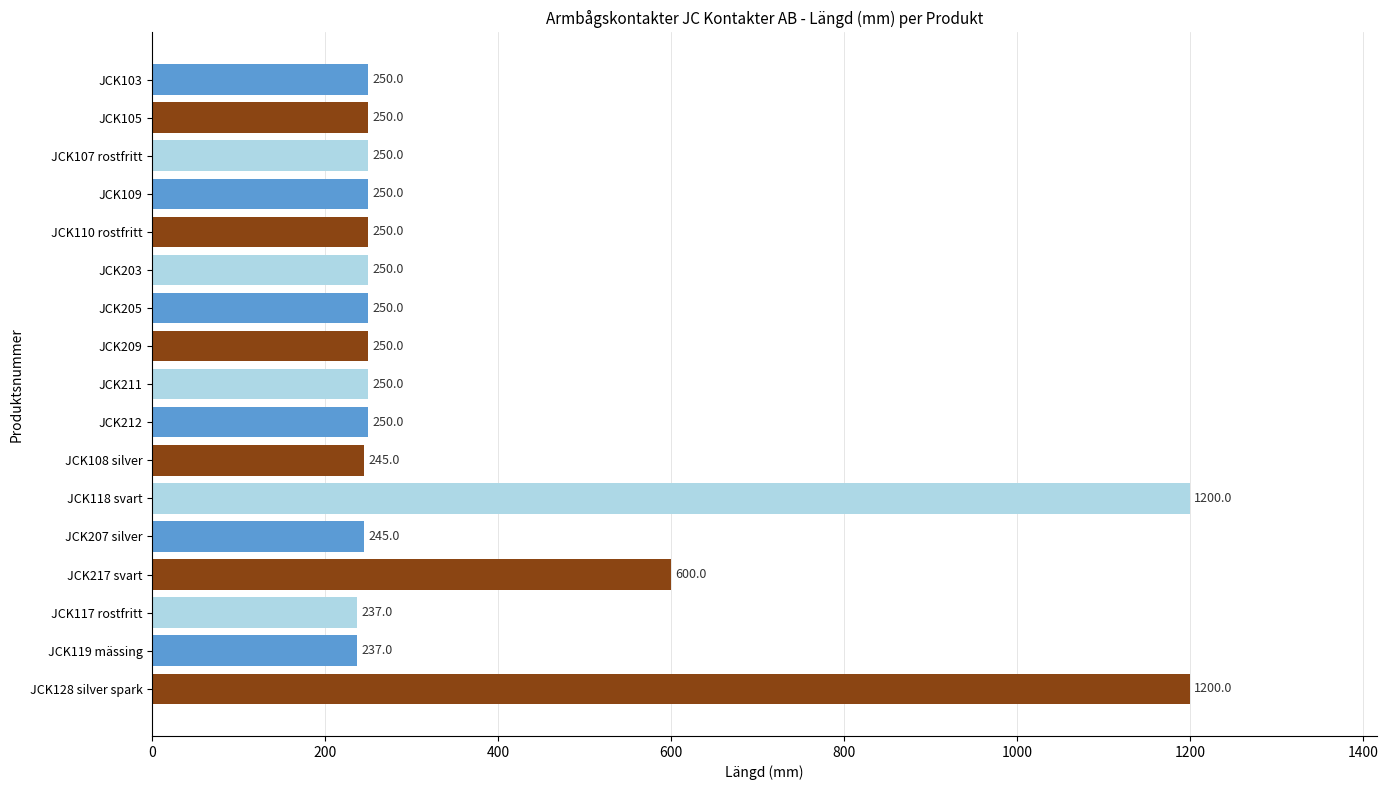

The chart shows a value of 386 at JCK110 rostfritt. True or false?

False